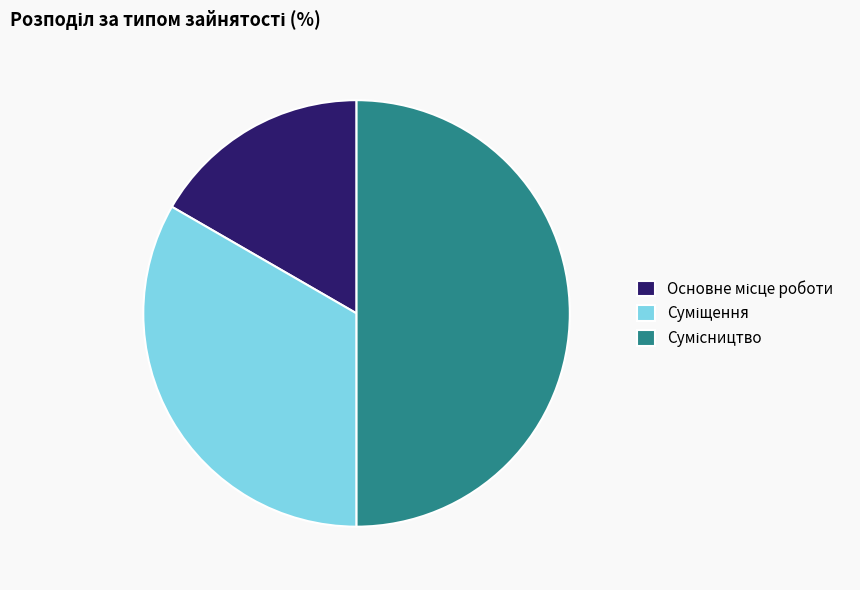

To the nearest percent, what is the difference between the Суміщення and Сумісництво slice percentages?

17%